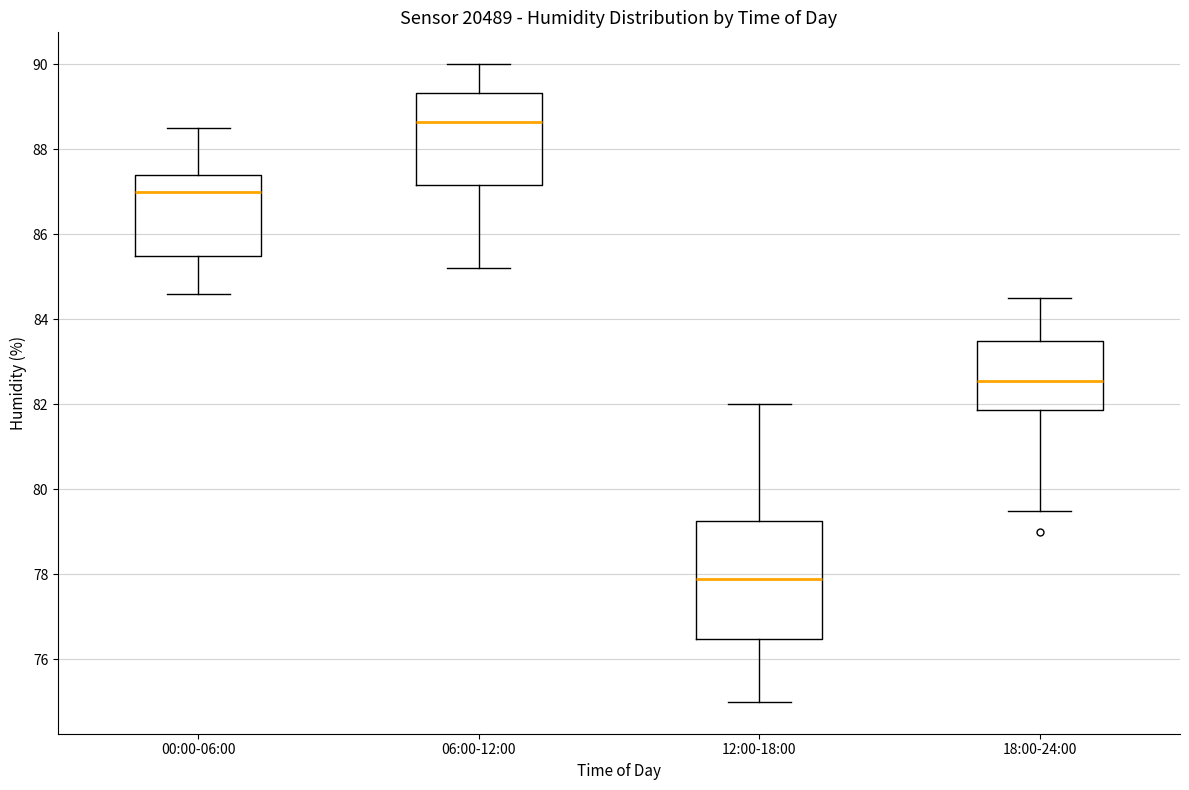

Where is the lower edge of the box for 00:00-06:00 on the y-axis? The values are not printed on the chart, so give them approximately, as read against the axis.

85.6